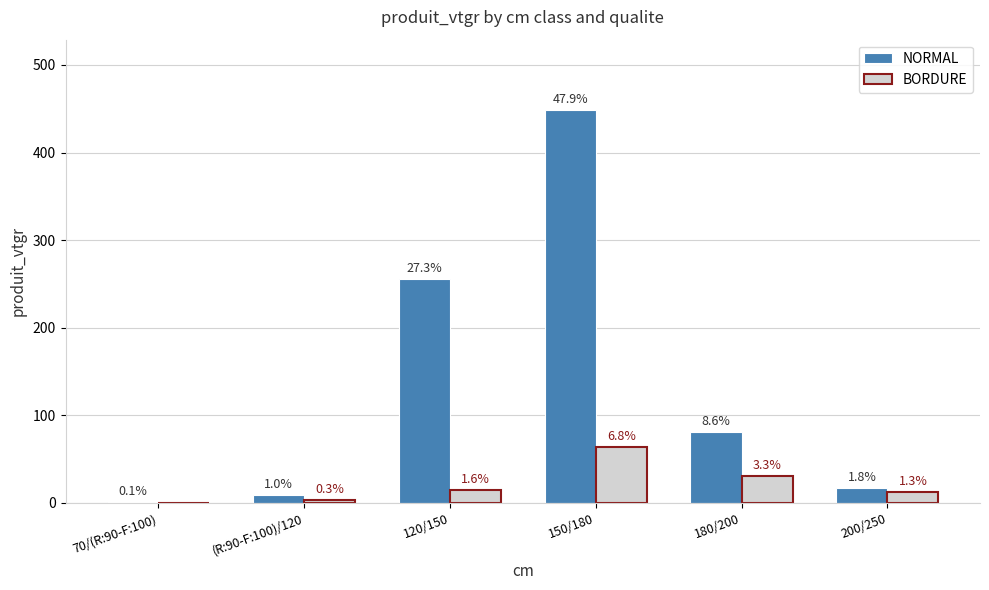

The NORMAL series shows 27.8 at 200/250. True or false?

False